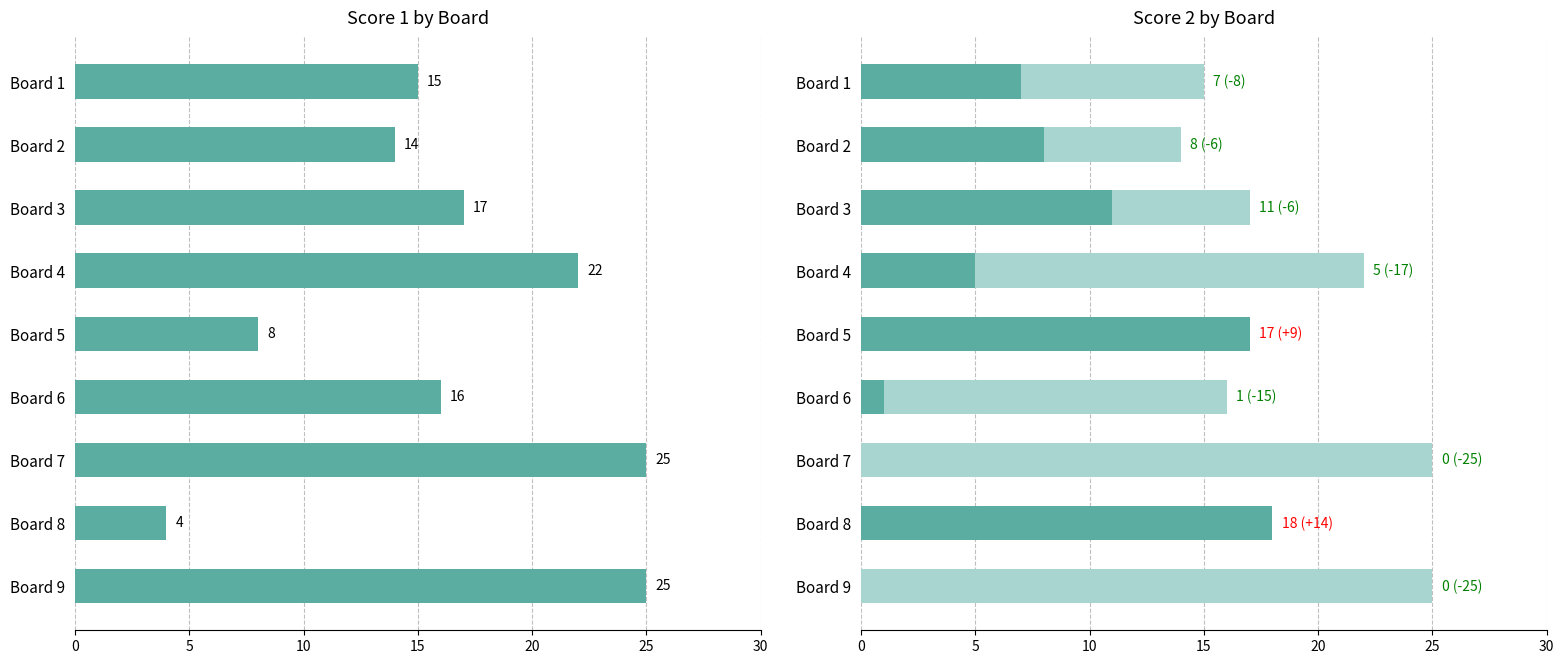

How many bars are there in total?

27